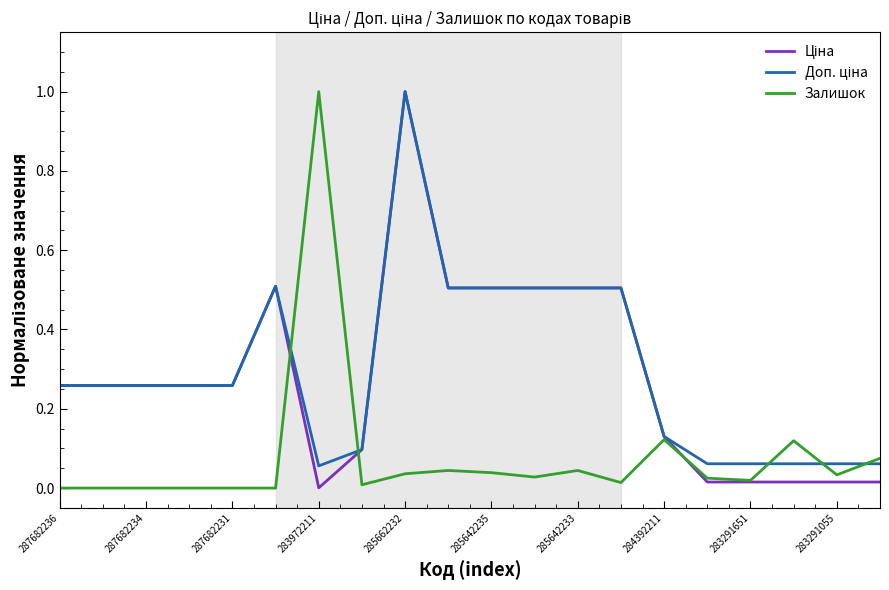

How many intersections are there between Доп. ціна and Залишок?

5